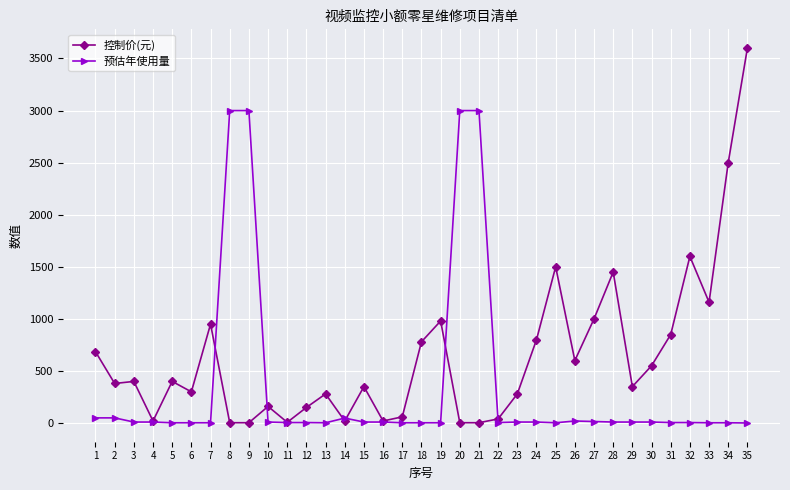

What is the minimum value shown in the chart?

1.0